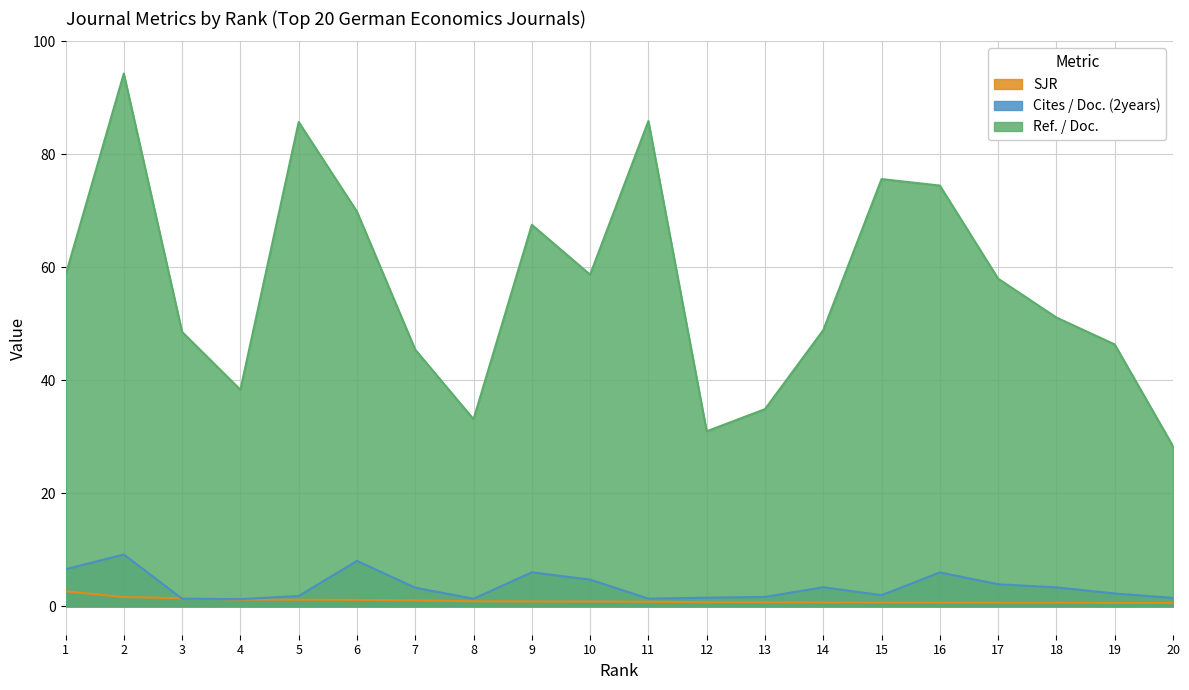

How many data points does each series have?

20